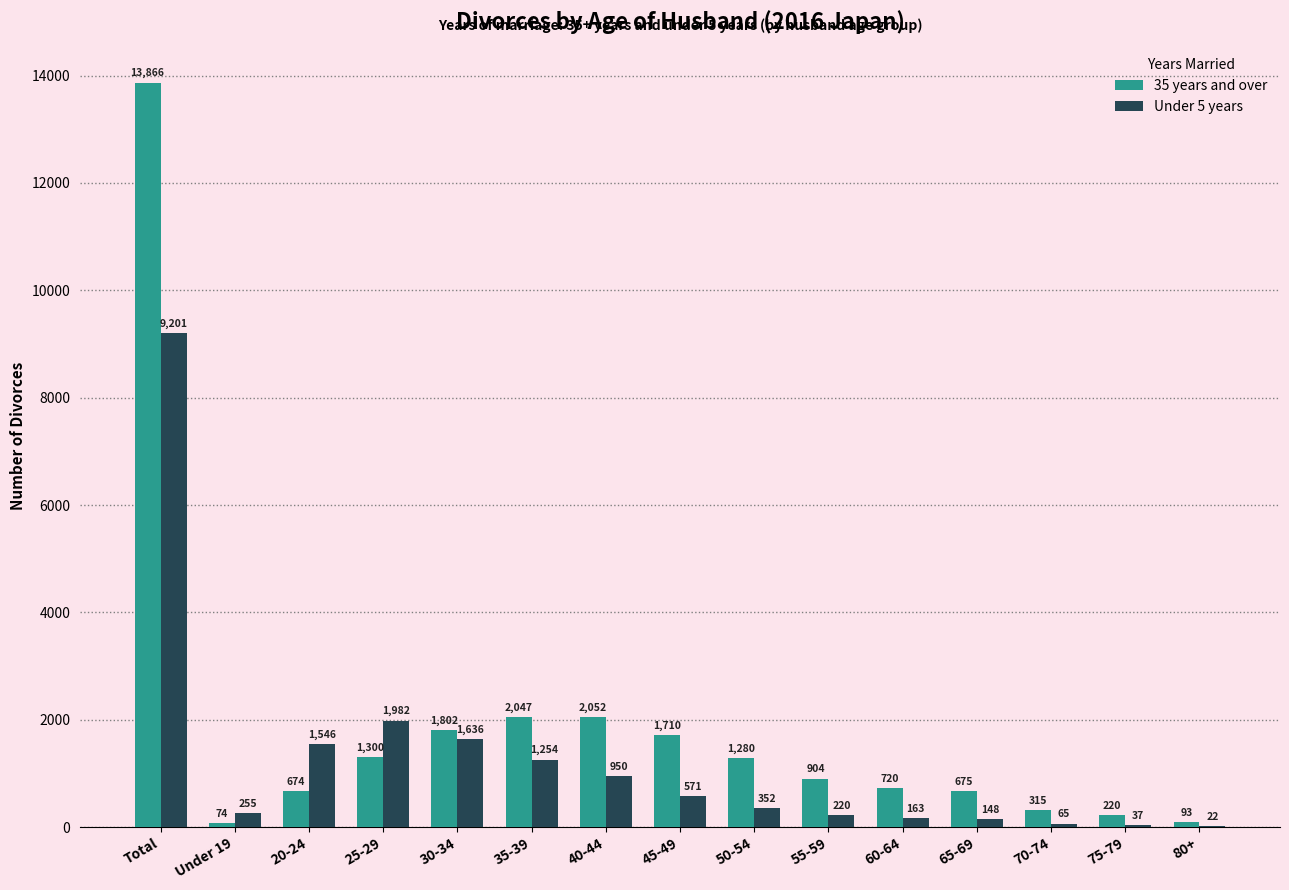

At which label does Under 5 years first exceed 352?

Total